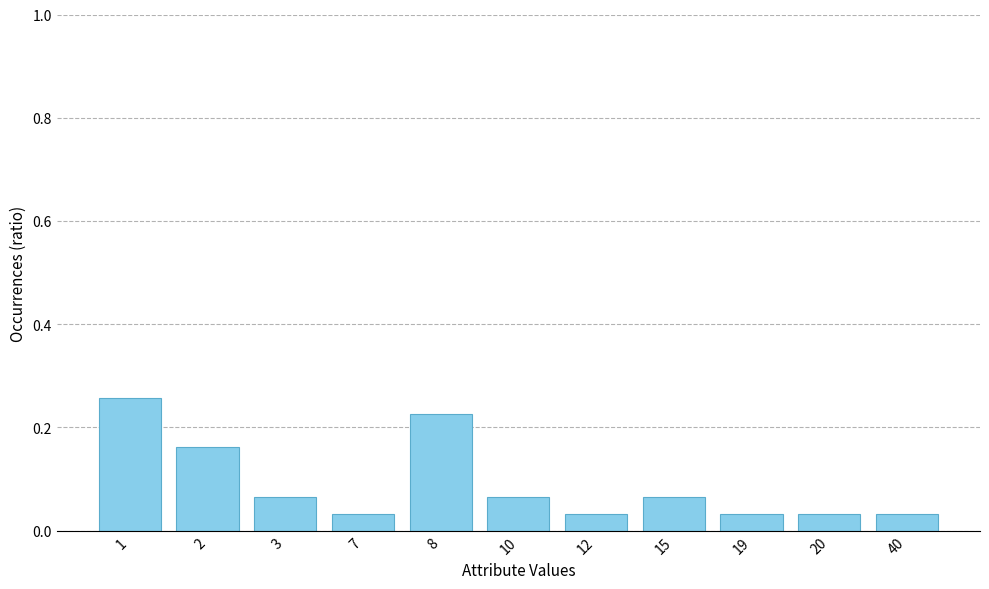

Count the values in the range 0 to 1.

11